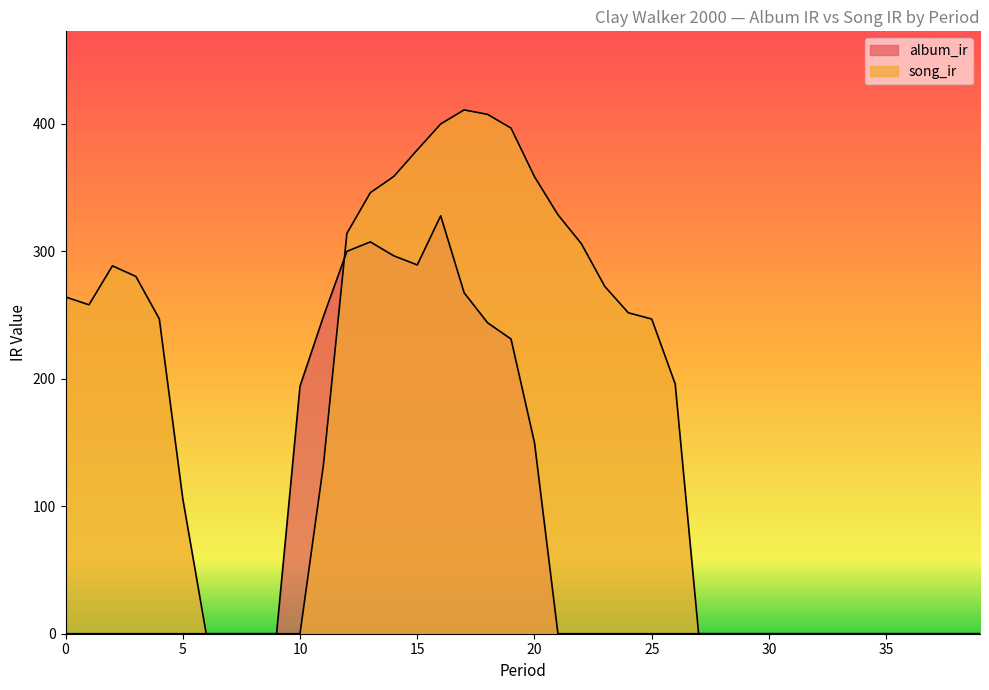

After their last crossing, which series has the higher values: song_ir or album_ir?

song_ir